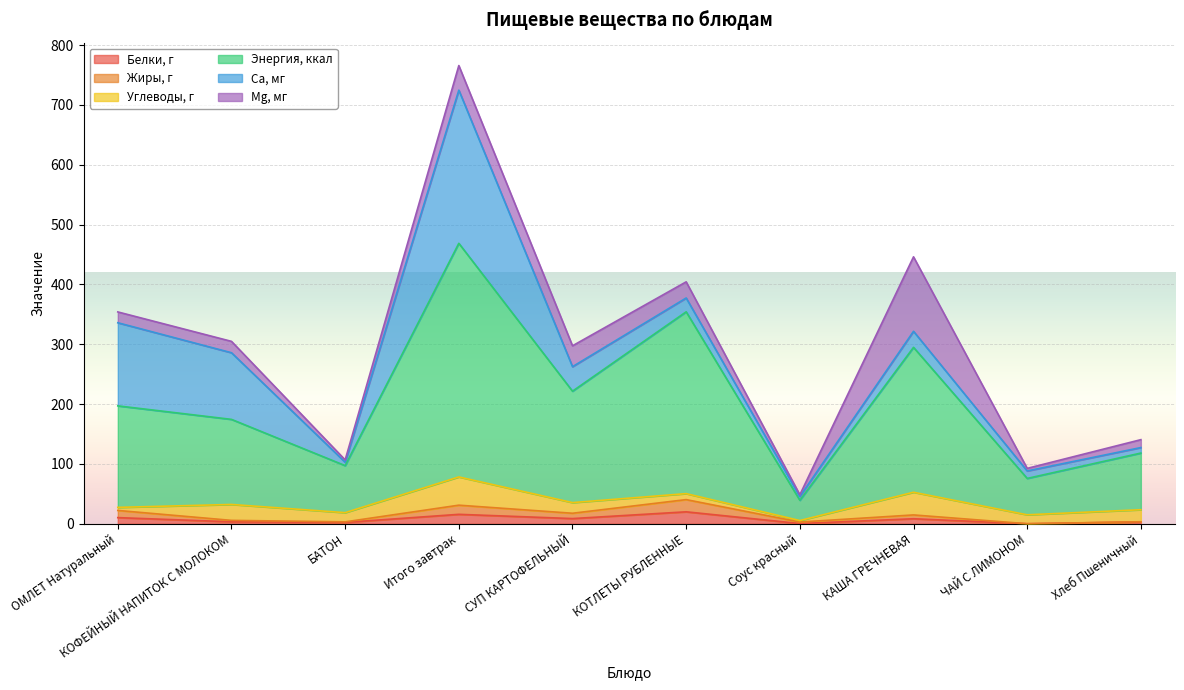

How many interior local valleys does the Жиры, г series have?

4